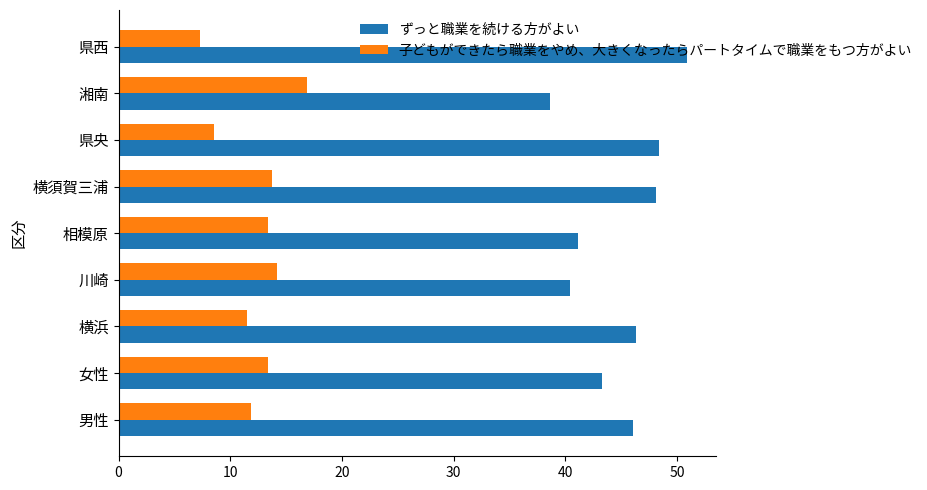

Rank the series by their maximum value, from lowest to highest.

子どもができたら職業をやめ、大きくなったらパートタイムで職業をもつ方がよい, ずっと職業を続ける方がよい